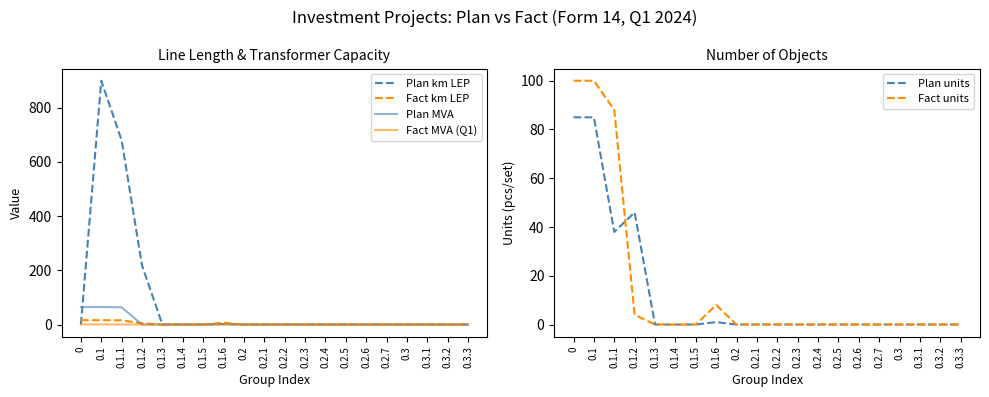

What is the difference between the Plan MVA values at 0.1.1 and 0.1.4?

63.5